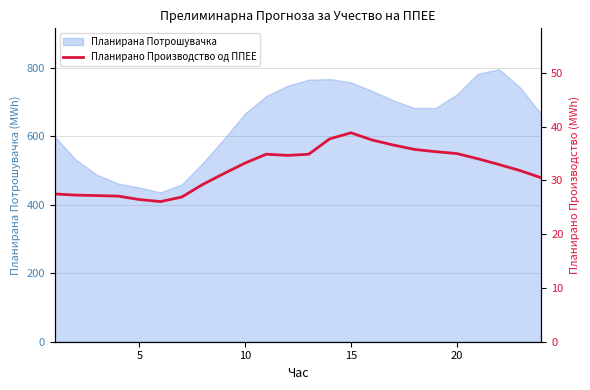

What is the minimum value for Планирана Потрошувачка?

435.7